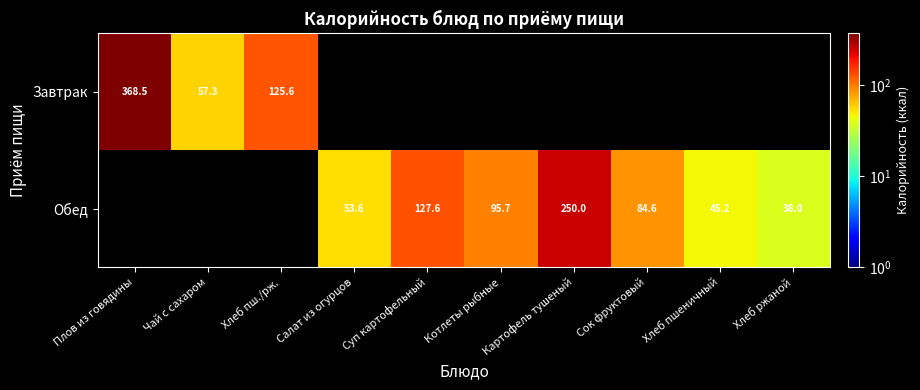

Which series changed the most between Котлеты рыбные and Хлеб пшеничный?

Обед